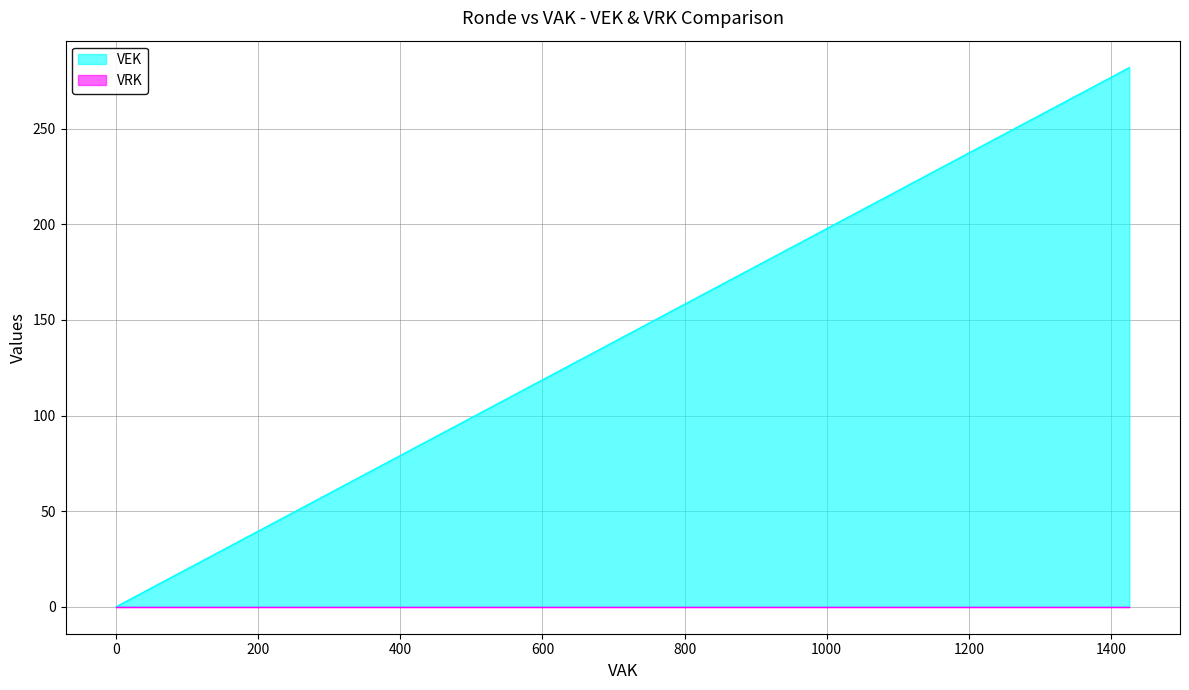

True or false: VEK and VRK intersect in this chart.

False